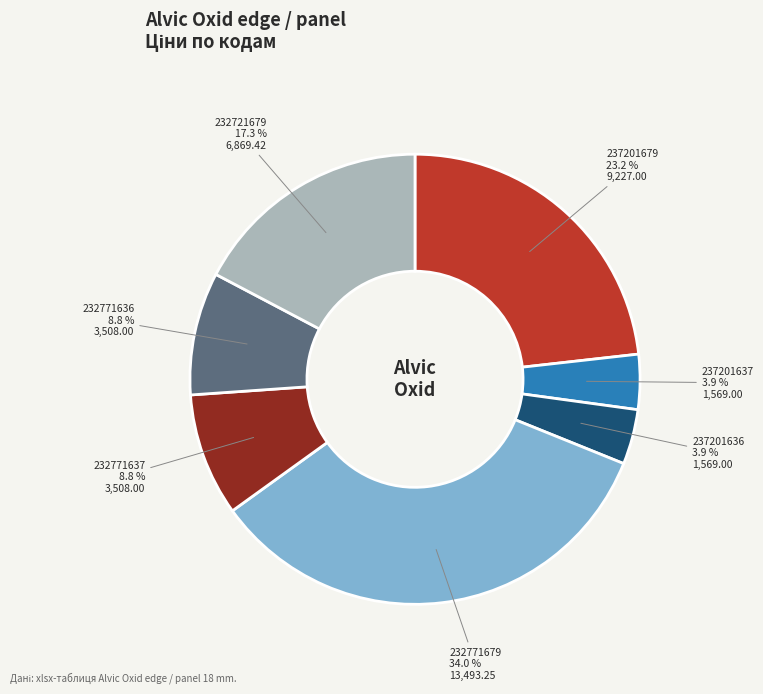

Is there any slice that represents more than half of the pie?

No